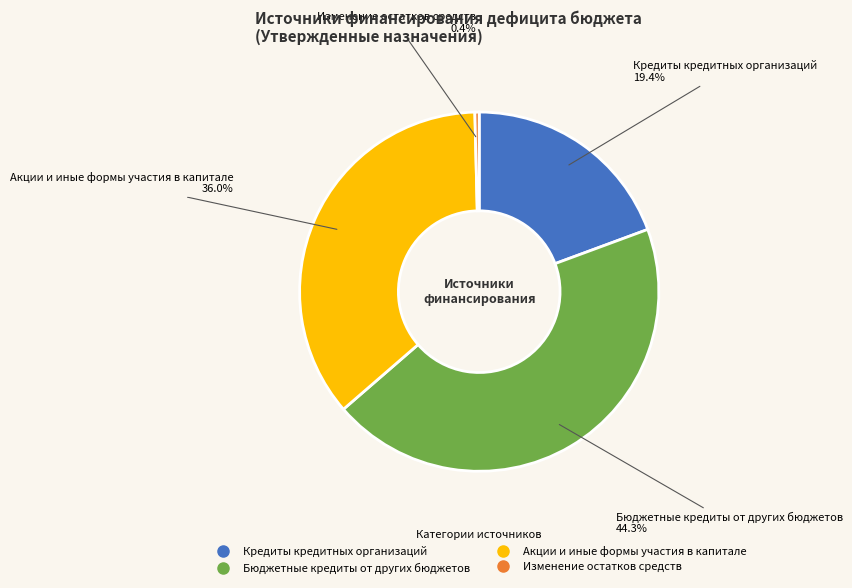

Which slice is the smallest?

Изменение остатков средств